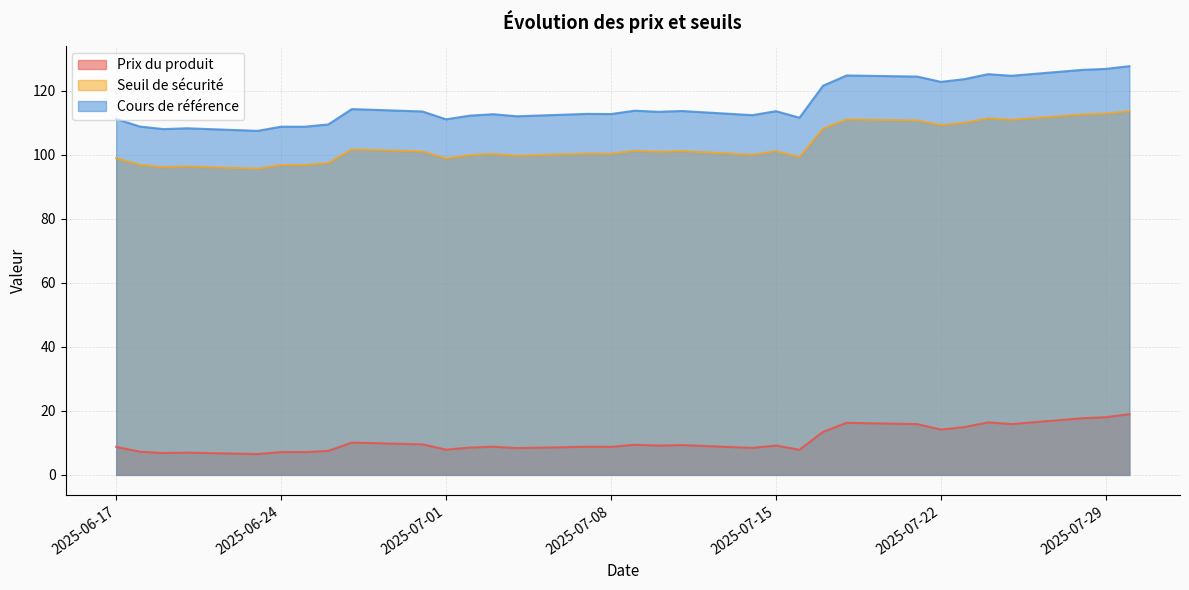

What is the spread (max minus min) of values at 2025-07-23?

108.7